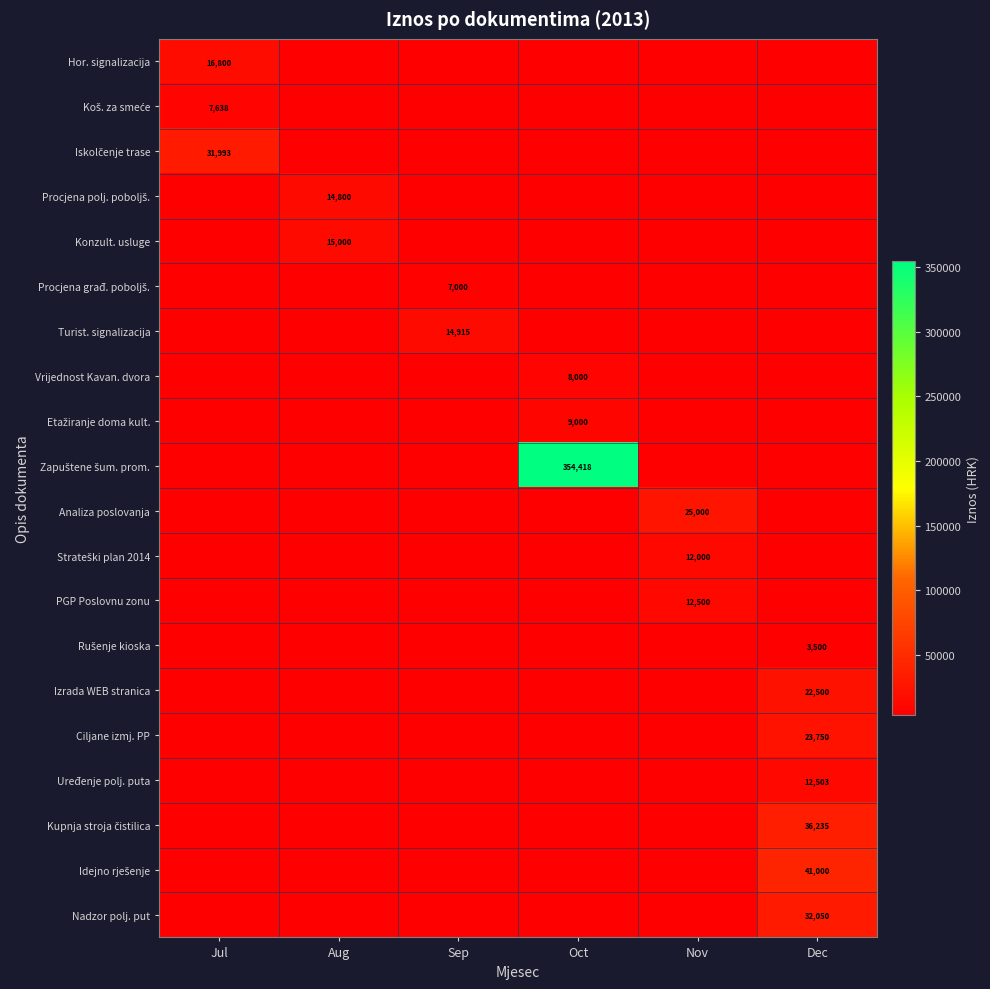

At which category is the sum across all series the highest?

Oct